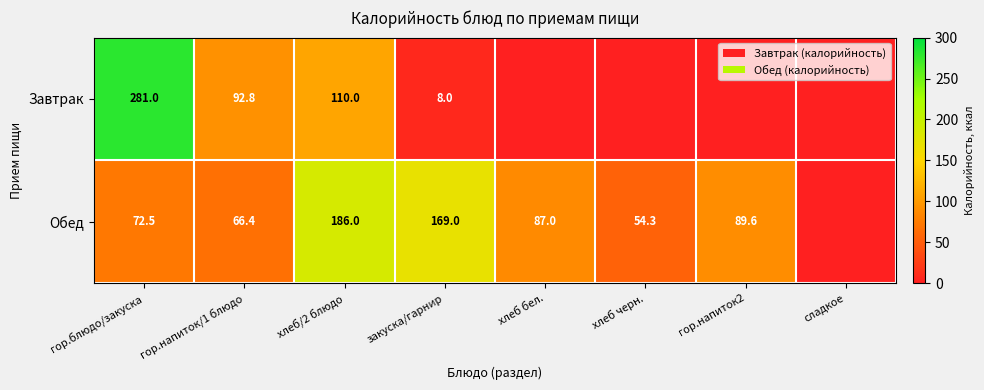

At гор.блюдо/закуска, list the series in order from largest to smallest.

Завтрак, Обед